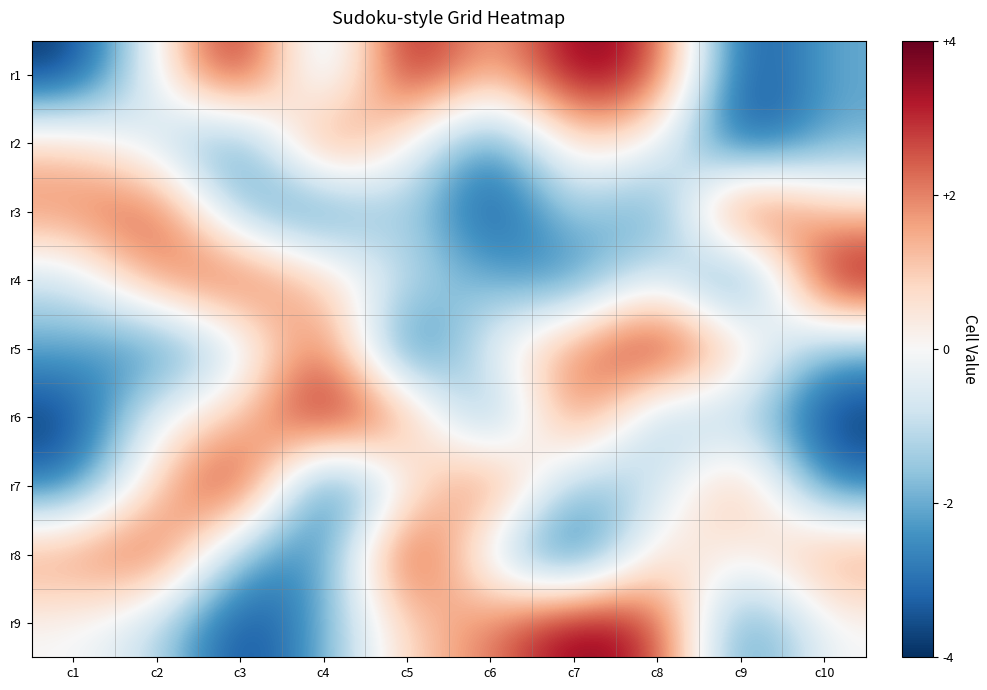

Reading left to right, extract all data points from this chart.

r1: c1=-4	c2=0	c3=4	c4=-2	c5=4	c6=1	c7=4	c8=3	c9=-4	c10=-2
r2: c1=1	c2=-1	c3=-3	c4=3	c5=0	c6=-3	c7=1	c8=0	c9=-4	c10=-2
r3: c1=2	c2=3	c3=-2	c4=-3	c5=-1	c6=-4	c7=-1	c8=-3	c9=4	c10=1
r4: c1=-1	c2=2	c3=3	c4=1	c5=-1	c6=-2	c7=-3	c8=0	c9=-4	c10=4
r5: c1=-2	c2=-3	c3=-1	c4=3	c5=-4	c6=0	c7=2	c8=4	c9=1	c10=-2
r6: c1=-4	c2=0	c3=1	c4=4	c5=2	c6=-3	c7=3	c8=-2	c9=-1	c10=-4
r7: c1=-3	c2=1	c3=4	c4=-4	c5=0	c6=3	c7=-2	c8=-1	c9=2	c10=-3
r8: c1=2	c2=3	c3=-2	c4=-3	c5=4	c6=-1	c7=-4	c8=1	c9=0	c10=2
r9: c1=0	c2=-1	c3=-4	c4=-2	c5=1	c6=2	c7=4	c8=3	c9=-3	c10=0